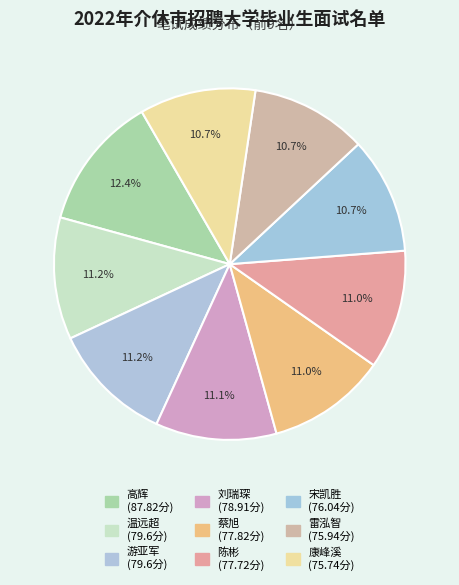

Approximately how many times larger is the value at 刘瑞琛 compared to 温远超?

1.0